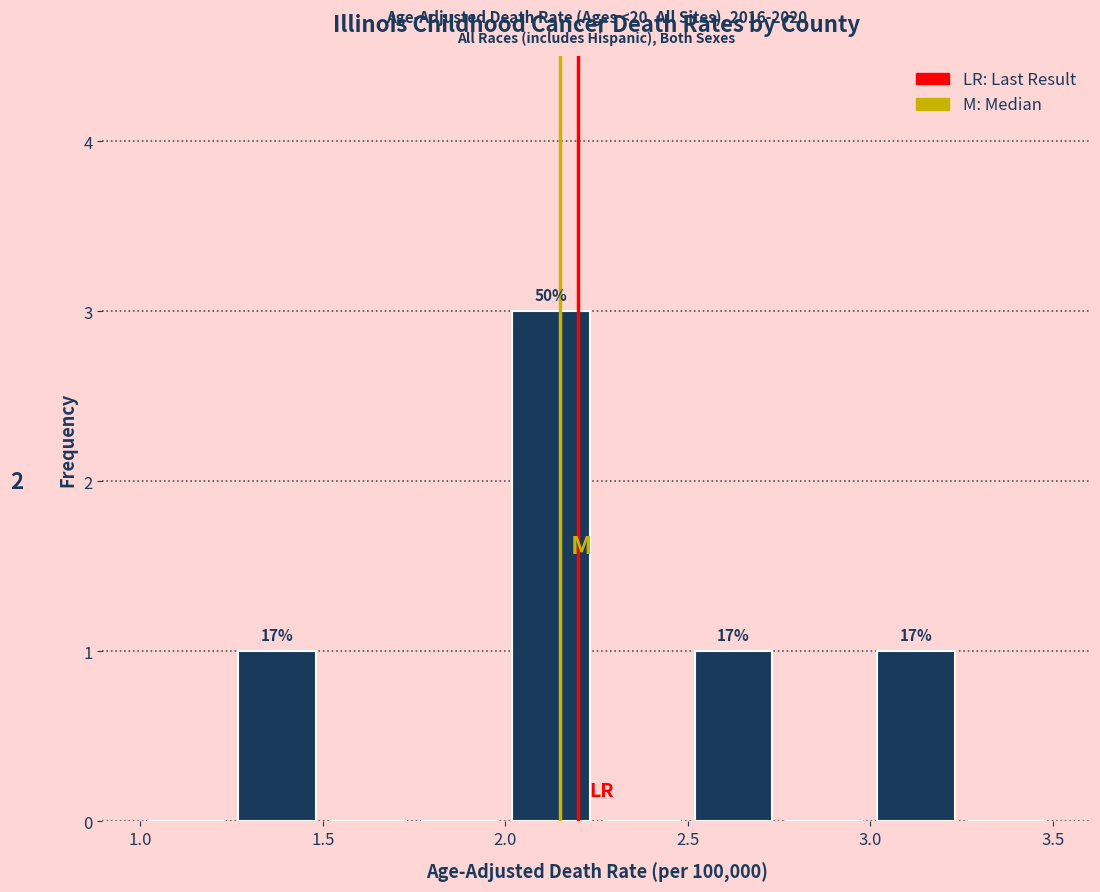

Over which range of the x-axis is the bar tallest?

2.00 to 2.25